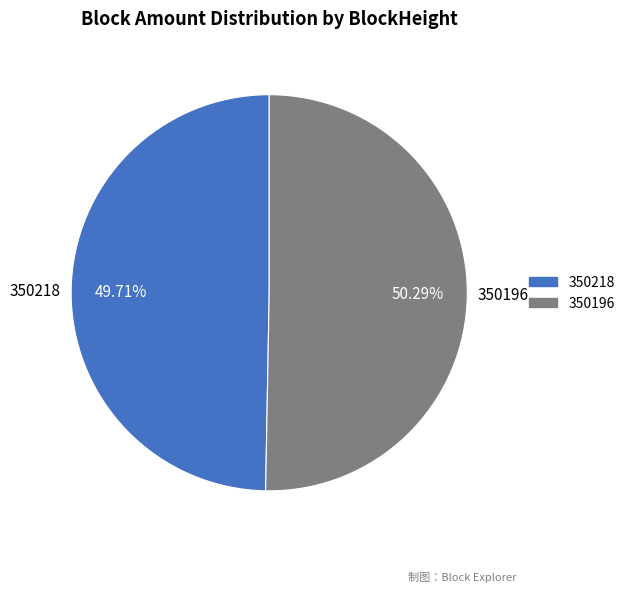

Combined, do 350218 and 350196 account for over 50%?

Yes